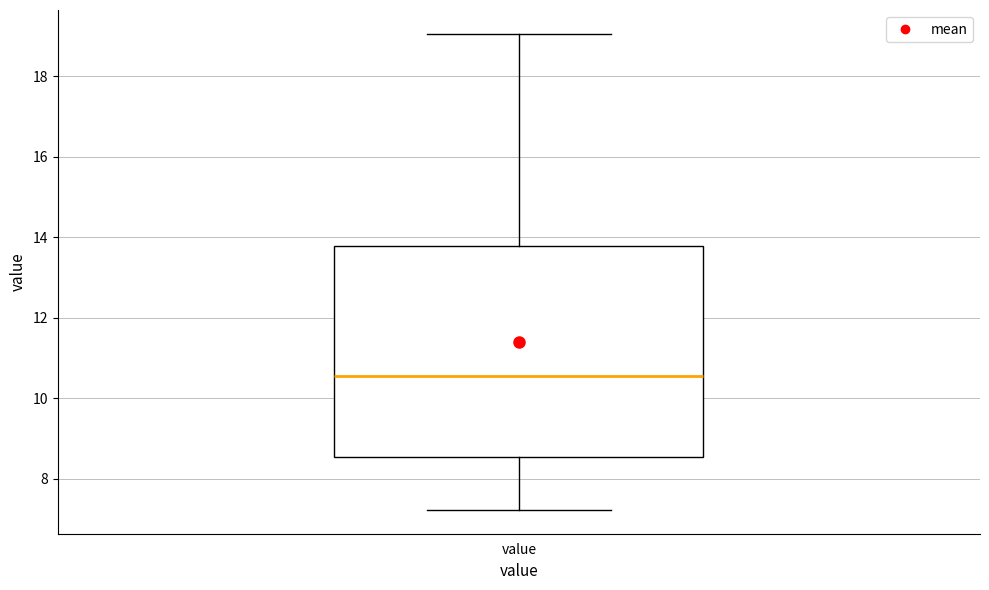

Transcribe this box plot: give where the median line is, the range the box spans, and where the two whiskers end, as read against the y-axis. The values are not printed on the chart, so give them approximately, as read against the axis.

median 10.6, box 8.6 to 13.8, whiskers 7.2 to 19.0